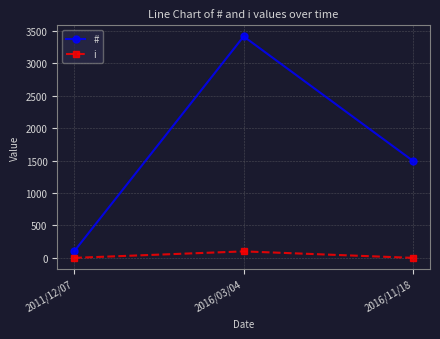

List the series in order of their overall mean, highest first.

#, i